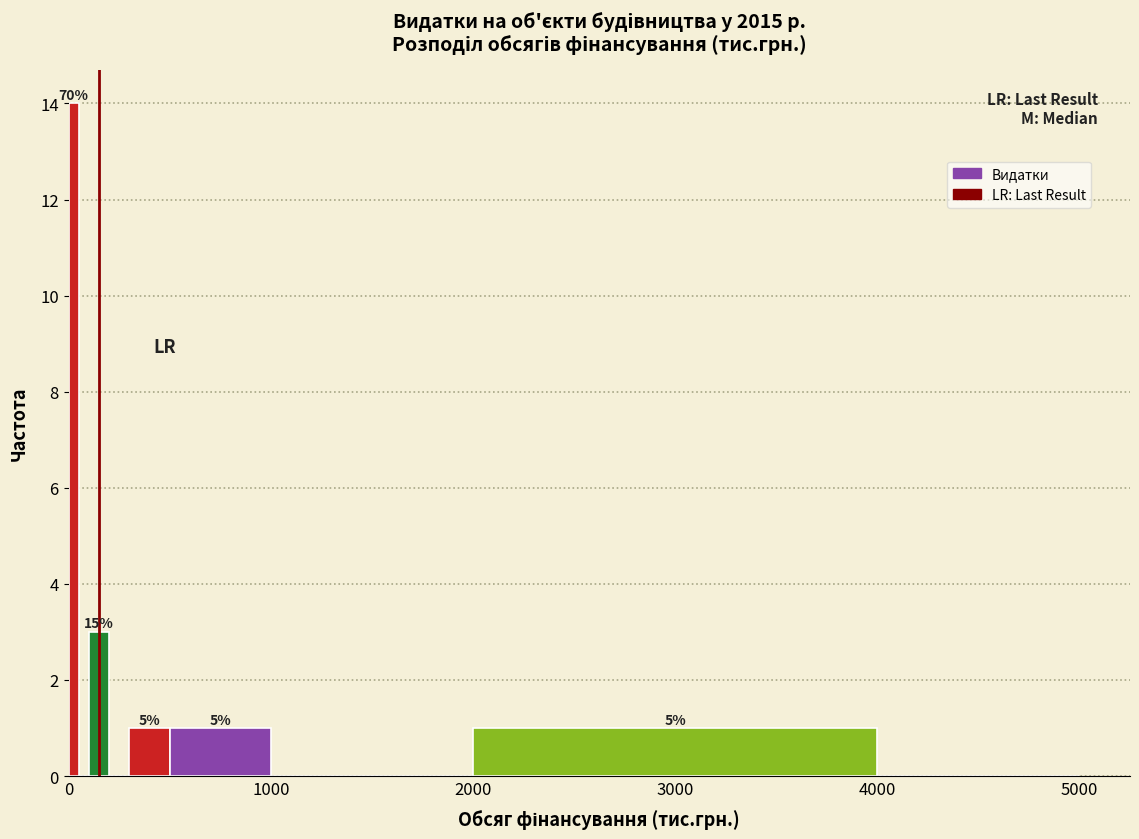

Around what value on the x-axis is the tallest bar? Give the approximate position of its centre, as read against the axis.

0